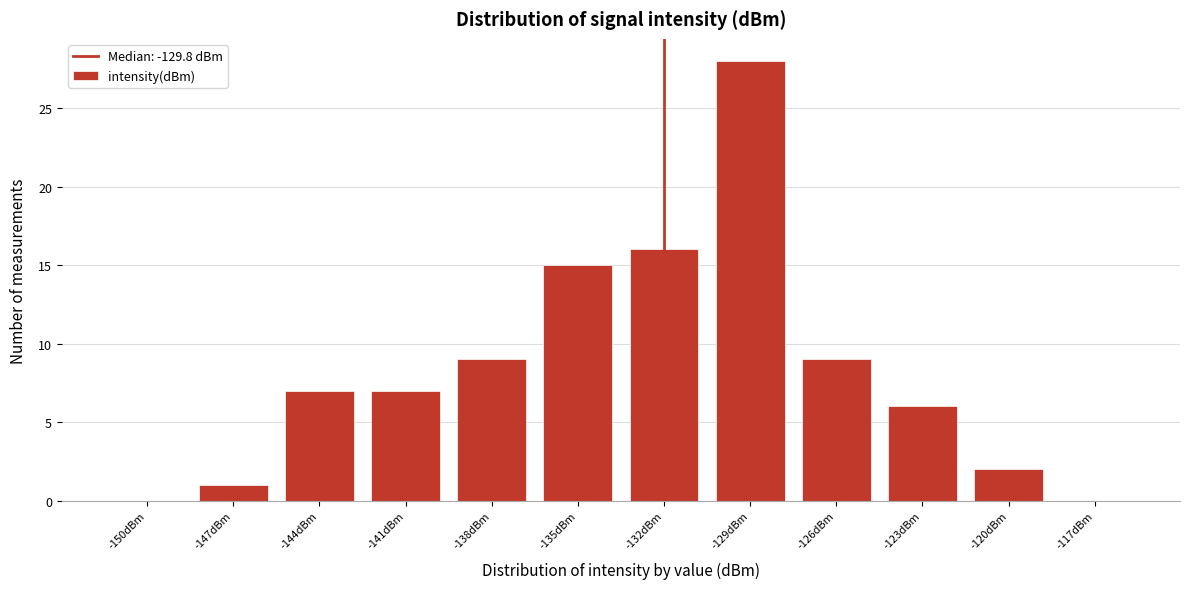

Reading left to right, what are all the values shown in this chart?

-150dBm=0	-147dBm=1	-144dBm=7	-141dBm=7	-138dBm=9	-135dBm=15	-132dBm=16	-129dBm=28	-126dBm=9	-123dBm=6	-120dBm=2	-117dBm=0